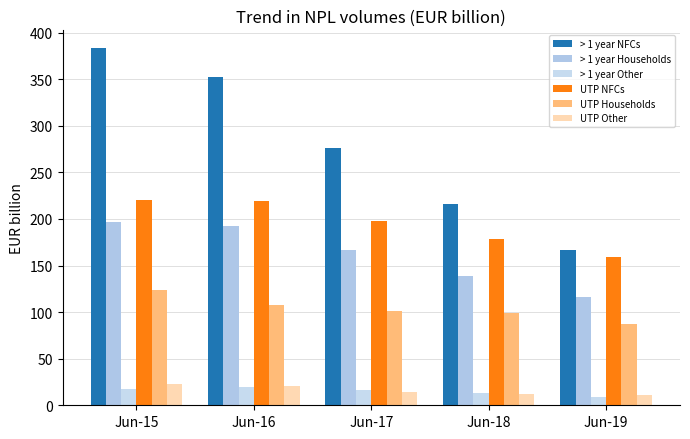

What is the highest value of the UTP Households series?

123.6